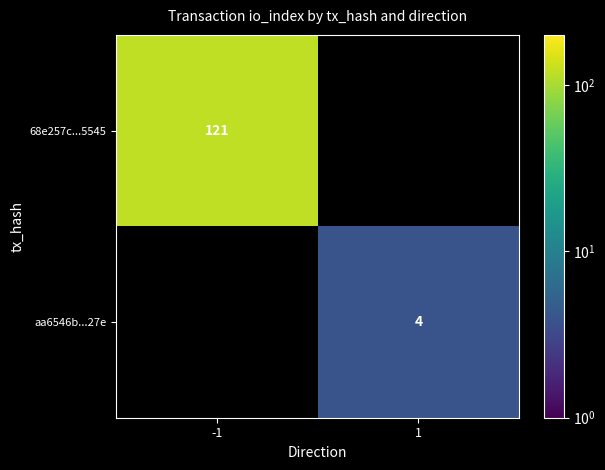

True or false: 68e257c...5545 has a value of 121 at -1.

True